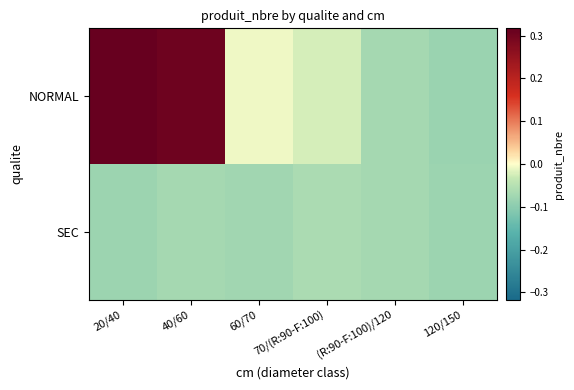

Which series has the largest range (max minus min)?

NORMAL